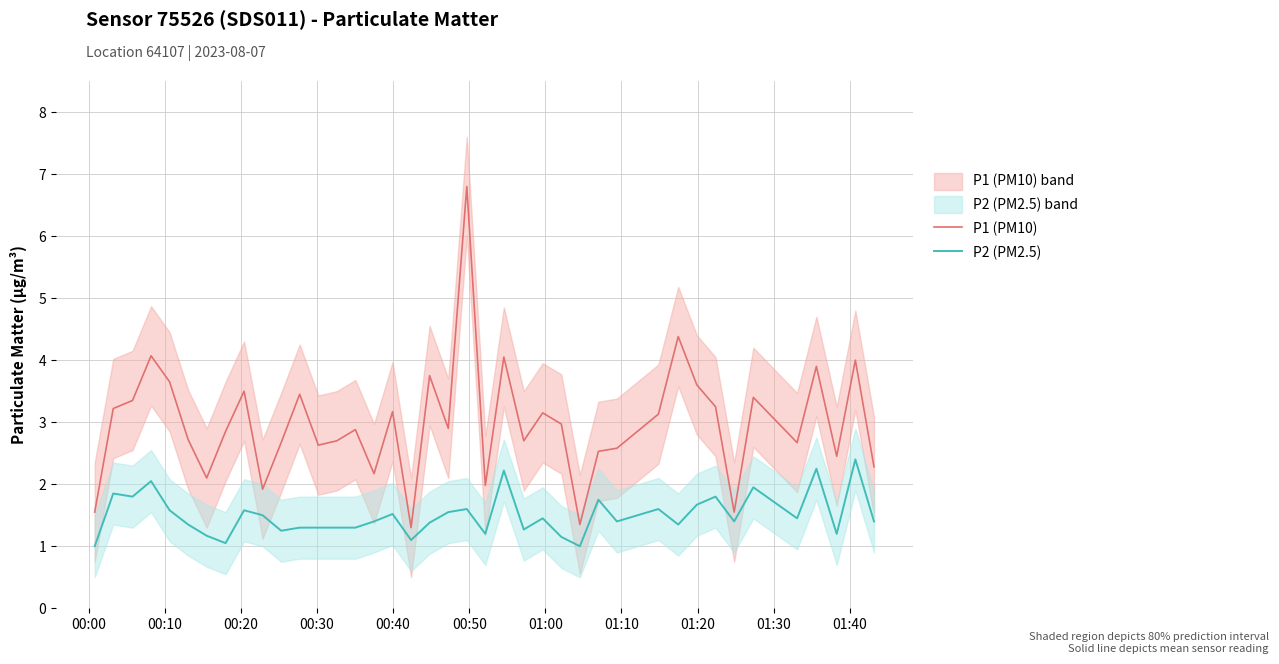

What is the difference between the maximum and minimum values in the P2 (PM2.5) series?

1.4